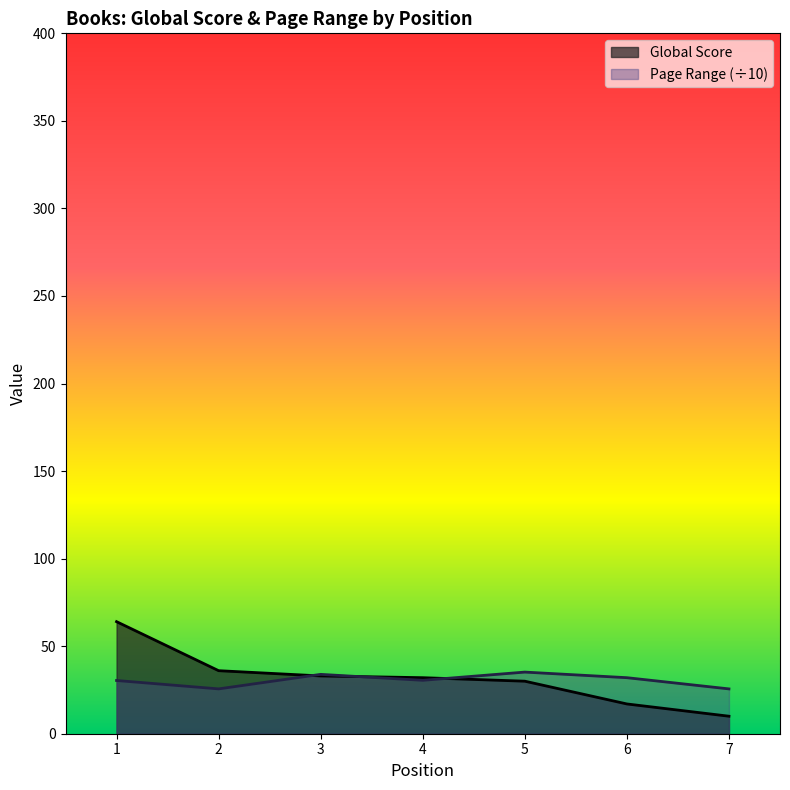

What is the maximum value for Global Score?

64.0